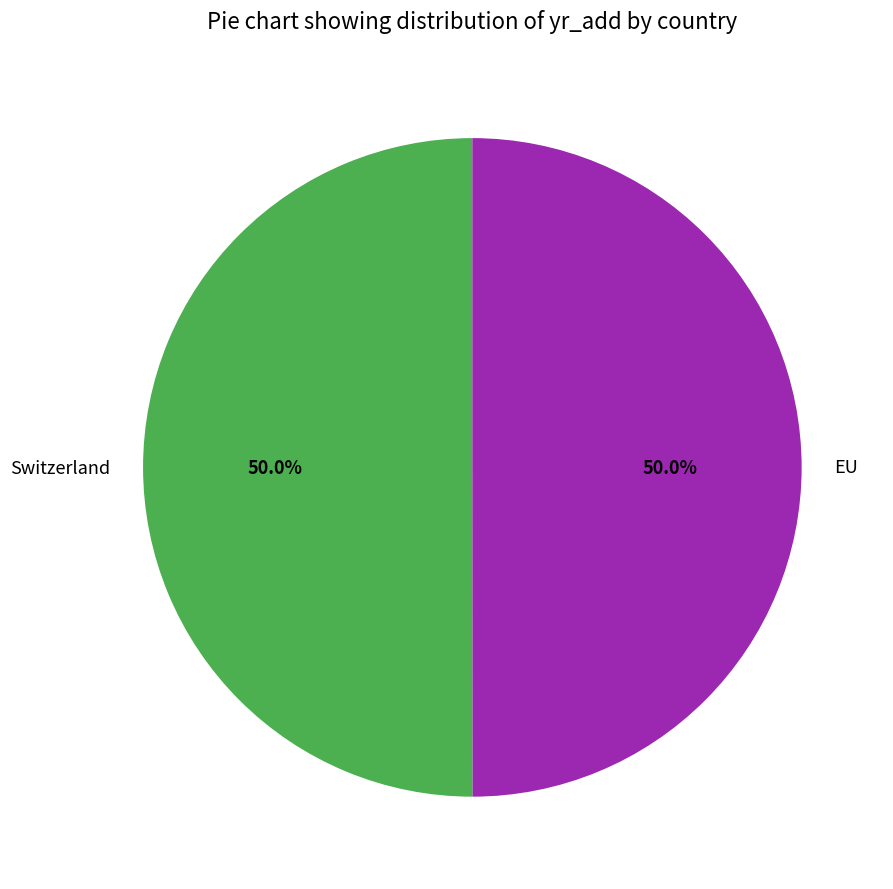

Is it true that EU is 39% of the pie?

False